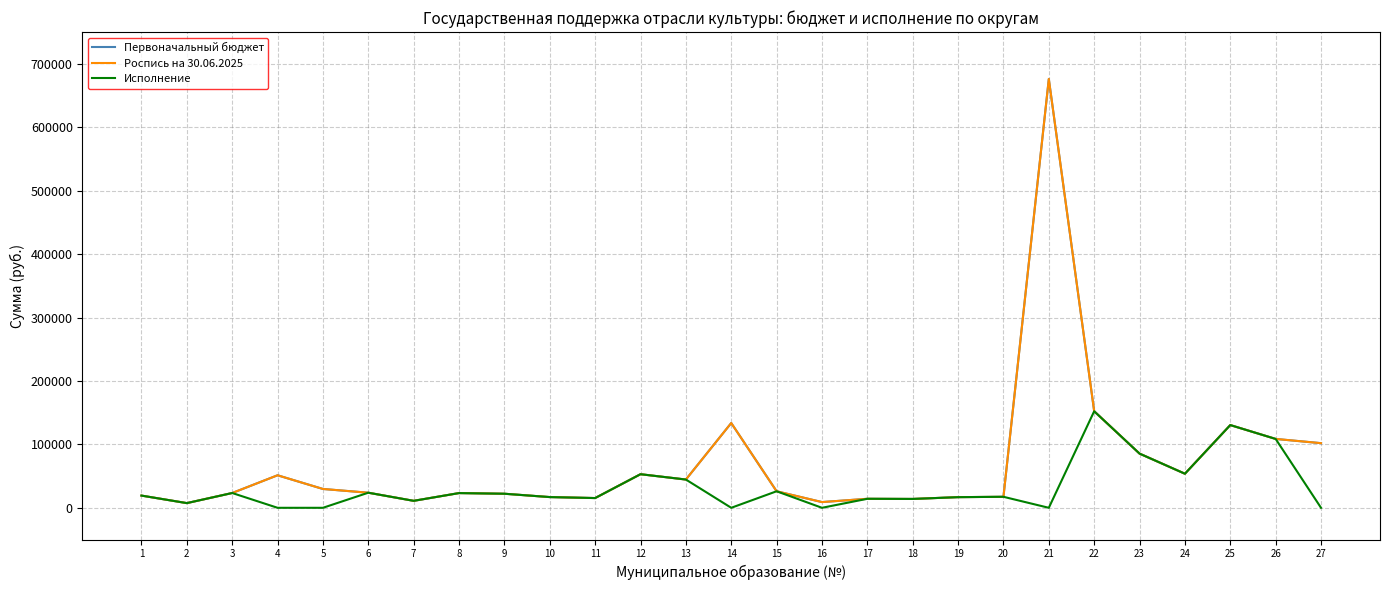

Reading left to right, what are all the values shown in this chart?

Первоначальный бюджет: 19255	7393	23323	51279	29686	23786	10994	23207	22169	16907	15362	52959	44565	133649	26071	9023	14198	13969	16792	17353	676037	152208	85433	53718	130431	108566	101907
Роспись на 30.06.2025: 19255	7393	23323	51279	29686	23786	10994	23207	22169	16907	15362	52959	44565	133649	26071	9023	14198	13969	16792	17353	676037	152208	85433	53718	130431	108566	101907
Исполнение: 19255	7393	23323	0	0	23786	10994	23207	22169	16907	15362	52959	44565	0	26071	0	14198	13969	16792	17353	0	152208	85433	53718	130431	108566	0